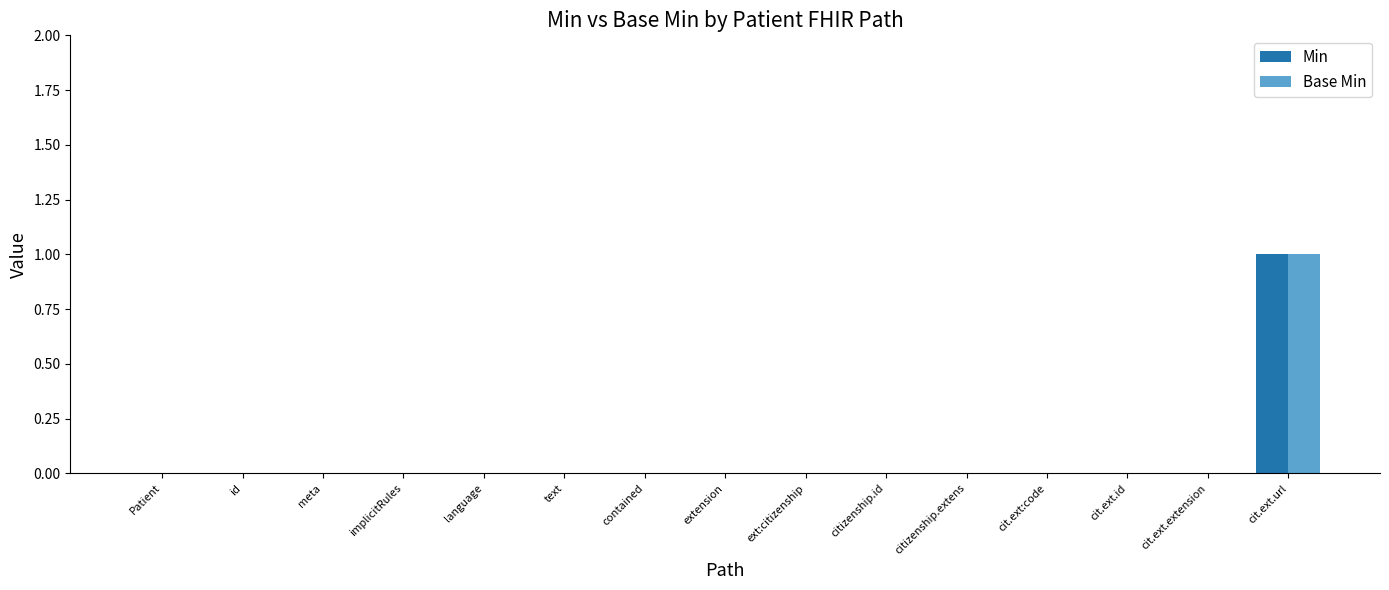

The Base Min series shows -1 at text. True or false?

False